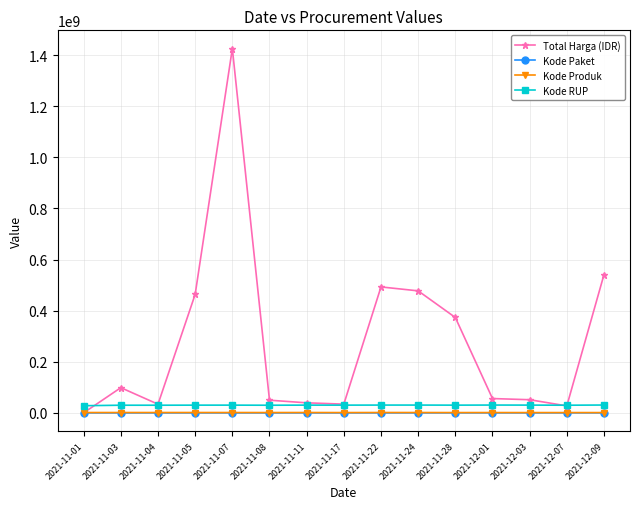

True or false: Kode RUP and Kode Produk cross at least once.

False